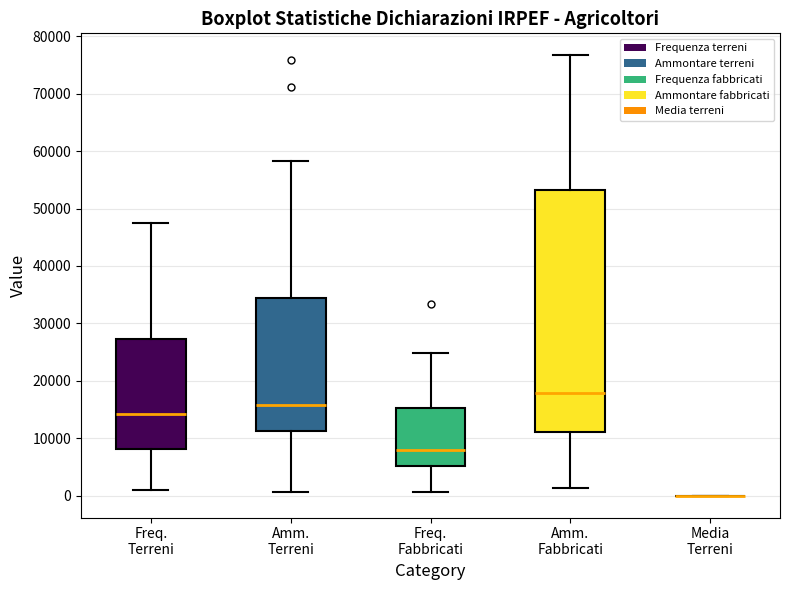

Reading left to right, transcribe this box plot: for each box, give where its median line is, the range the box spans, and where its two whiskers end, as read against the y-axis. The values are not printed on the chart, so give them approximately, as read against the axis.

Freq. Terreni: median 14000, box 8000 to 27000, whiskers 1000 to 47000
Amm. Terreni: median 16000, box 11000 to 34000, whiskers 1000 to 58000
Freq. Fabbricati: median 8000, box 5000 to 15000, whiskers 1000 to 25000
Amm. Fabbricati: median 18000, box 11000 to 53000, whiskers 1000 to 77000
Media Terreni: box collapsed to a line at 0, whiskers 0 to 0